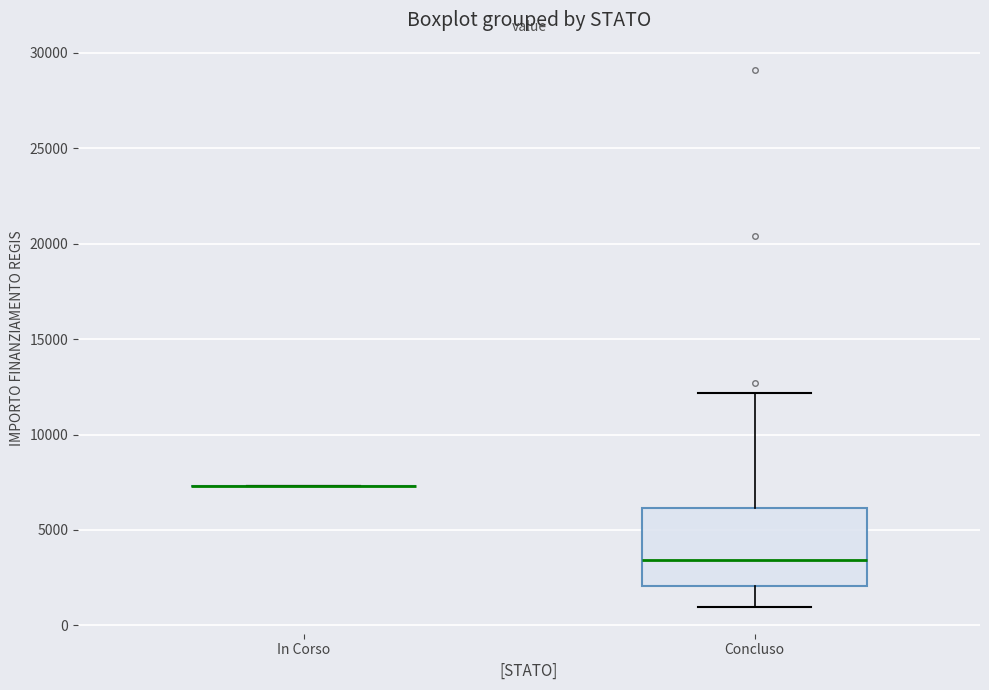

Reading left to right, transcribe this box plot: for each box, give where its median line is, the range the box spans, and where its two whiskers end, as read against the y-axis. The values are not printed on the chart, so give them approximately, as read against the axis.

In Corso: box collapsed to a line at 7500, whiskers 7500 to 7500
Concluso: median 3500, box 2000 to 6000, whiskers 1000 to 12000